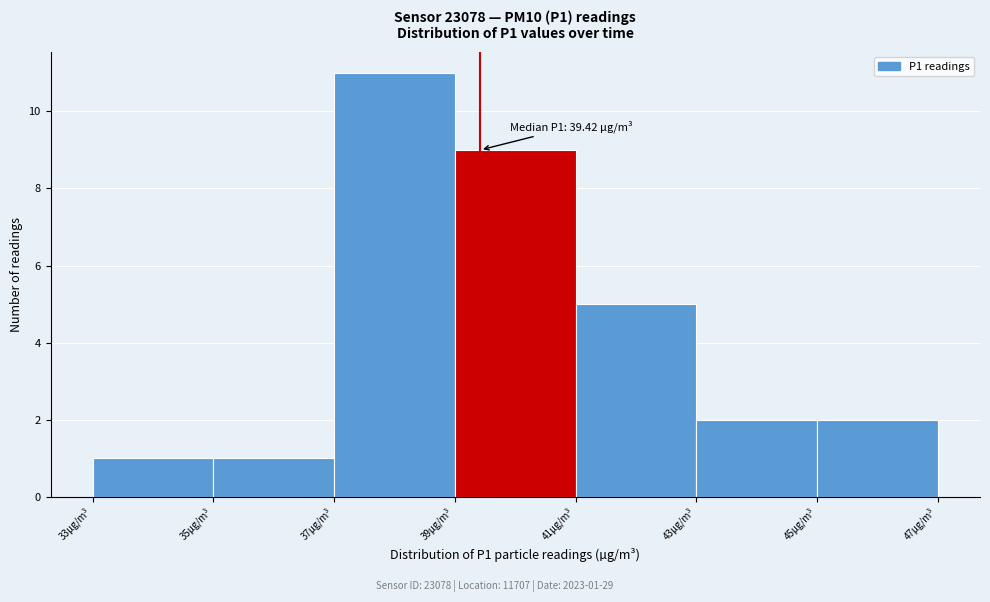

Which range on the x-axis has the tallest bar?

37 to 39